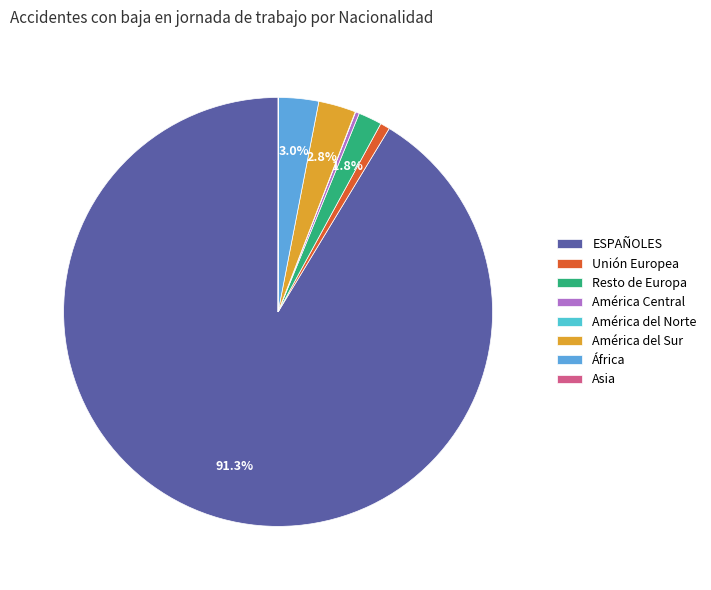

Which category has the biggest portion of the pie?

ESPAÑOLES